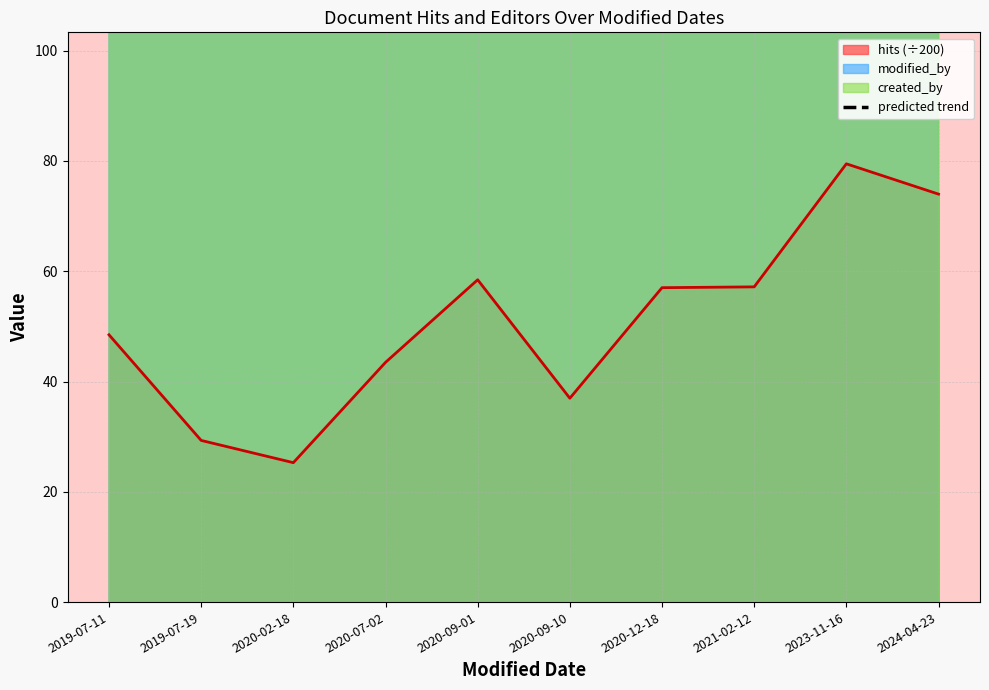

At which label does the data first exceed 241?

2020-09-01